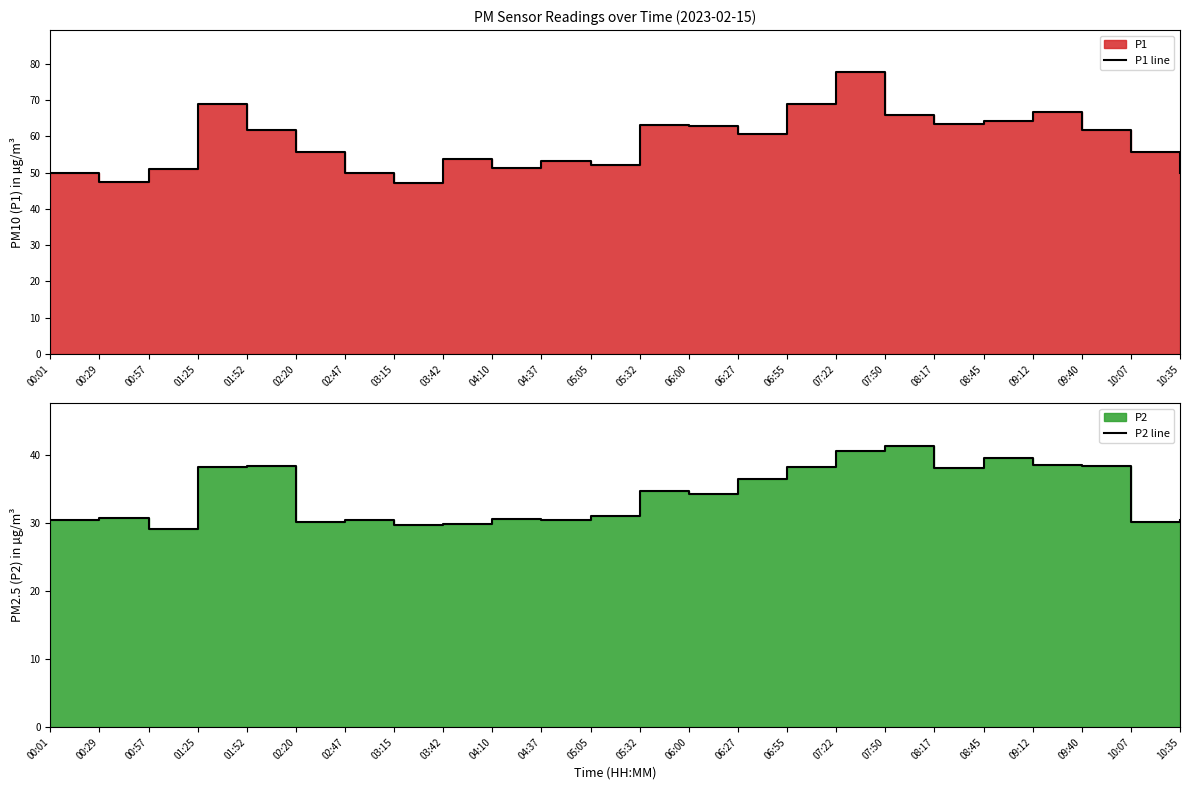

What is the value of the P2 line point at the 11th from the left?

30.5